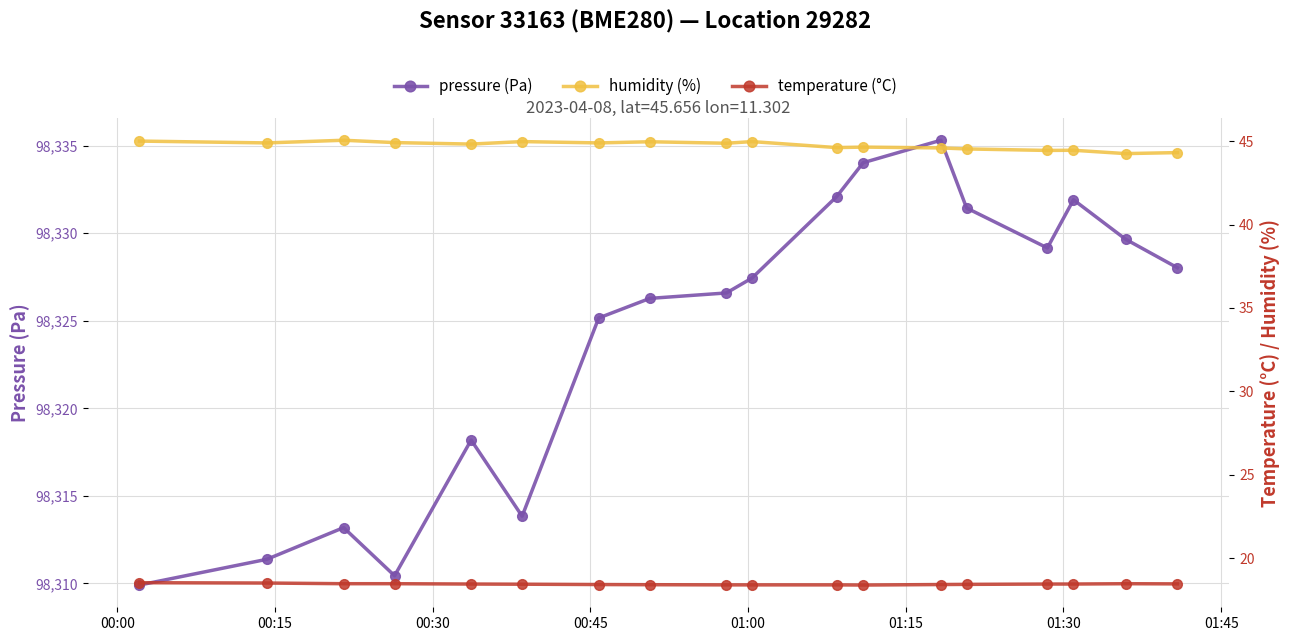

What is the difference between the maximum and second lowest values in the pressure (Pa) series?

24.9